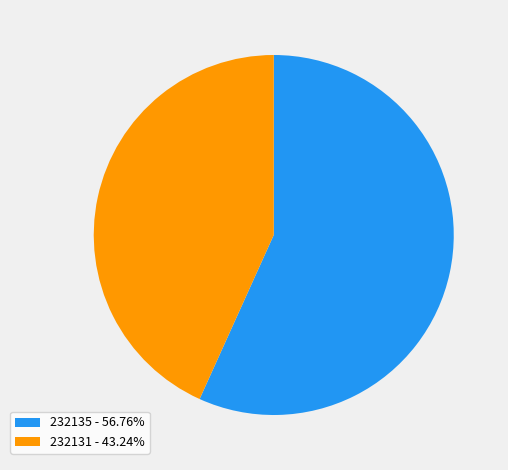

Is the sum of 232135 - 56.76% and 232131 - 43.24% greater than half?

Yes